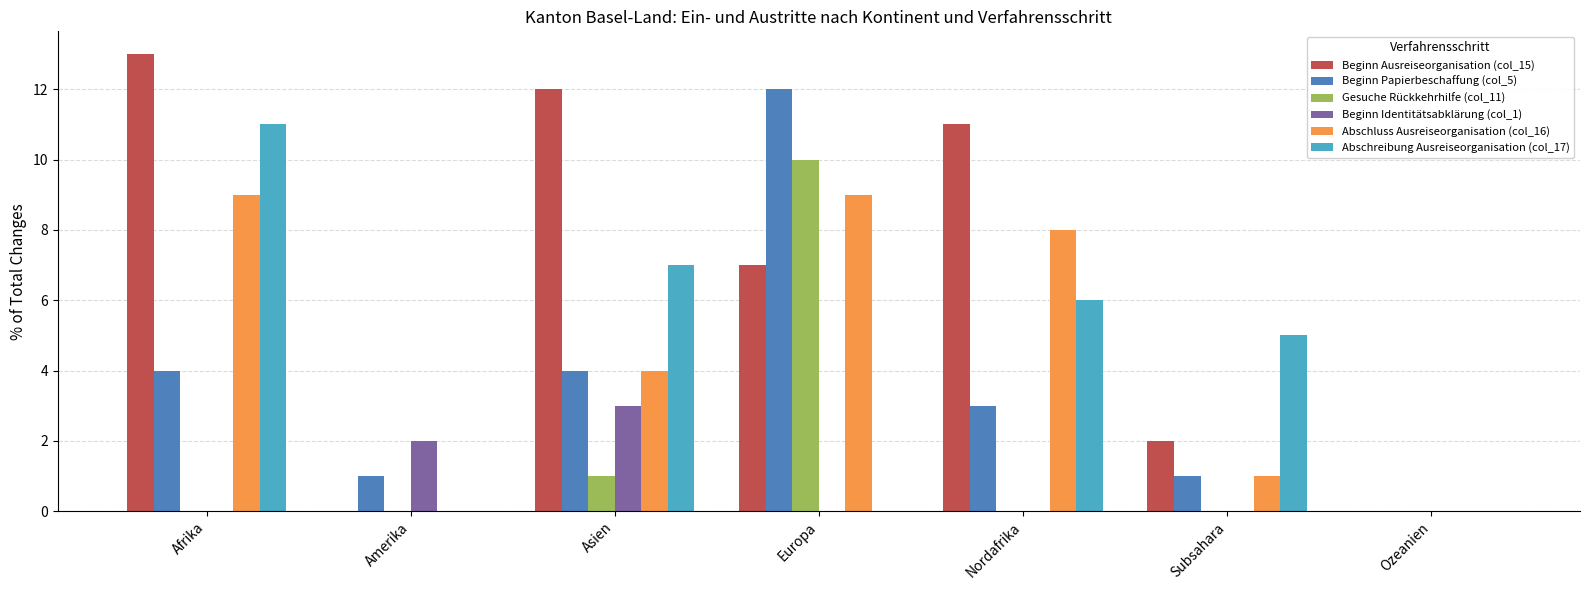

Reading left to right, transcribe all the data shown in this chart.

Beginn Ausreiseorganisation (col_15): 13	0	12	7	11	2	0
Beginn Papierbeschaffung (col_5): 4	1	4	12	3	1	0
Gesuche Rückkehrhilfe (col_11): 0	0	1	10	0	0	0
Beginn Identitätsabklärung (col_1): 0	2	3	0	0	0	0
Abschluss Ausreiseorganisation (col_16): 9	0	4	9	8	1	0
Abschreibung Ausreiseorganisation (col_17): 11	0	7	0	6	5	0